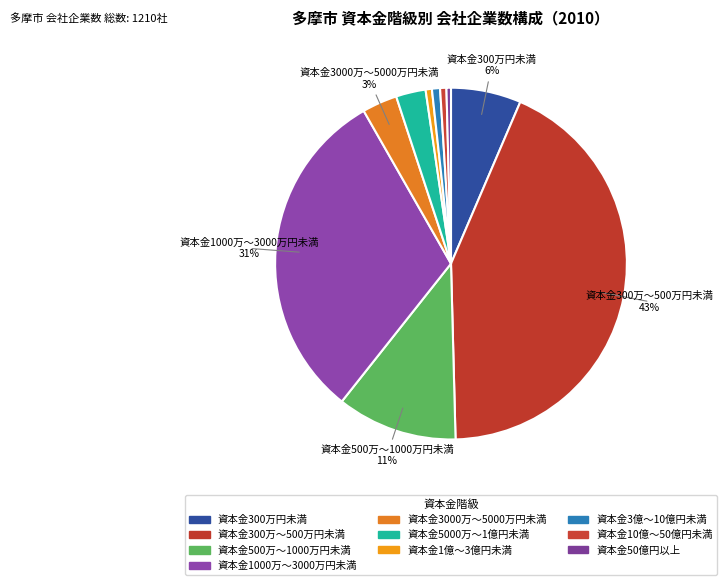

Is it true that 資本金3000万～5000万円未満 is 1% of the pie?

False